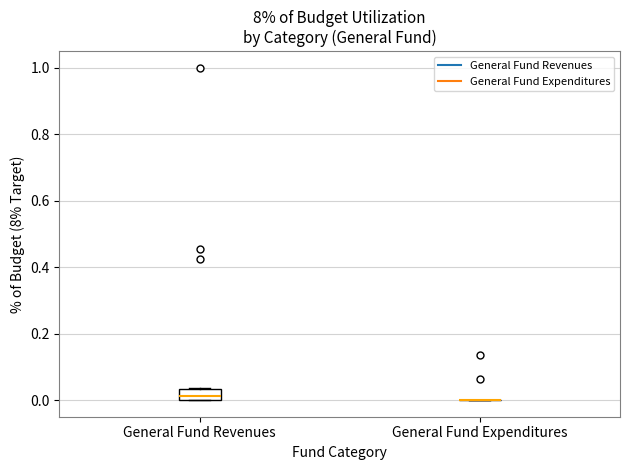

Where does the median line of the box for General Fund Revenues sit on the y-axis? The values are not printed on the chart, so give them approximately, as read against the axis.

0.02